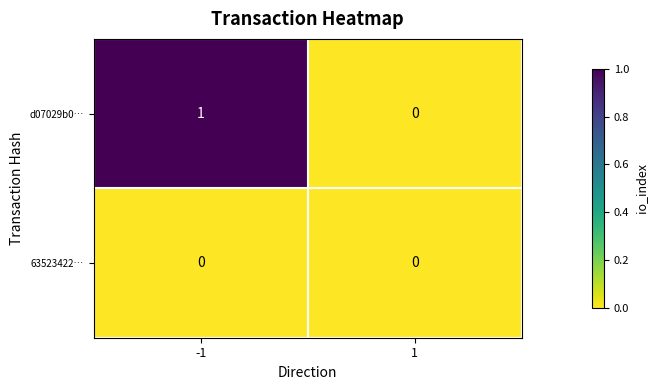

How many distinct data groups are displayed?

2